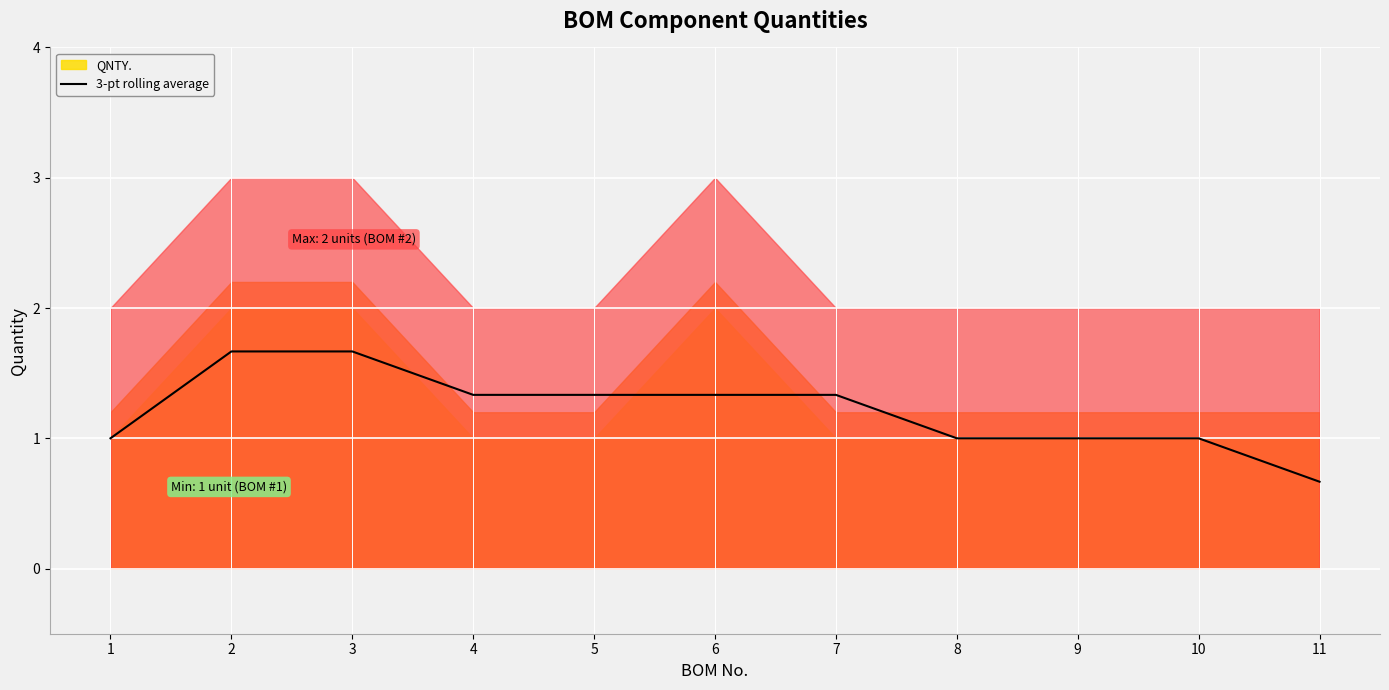

Rank the categories by value from lowest to highest.

11, 1, 8, 9, 10, 4, 5, 6, 7, 2, 3